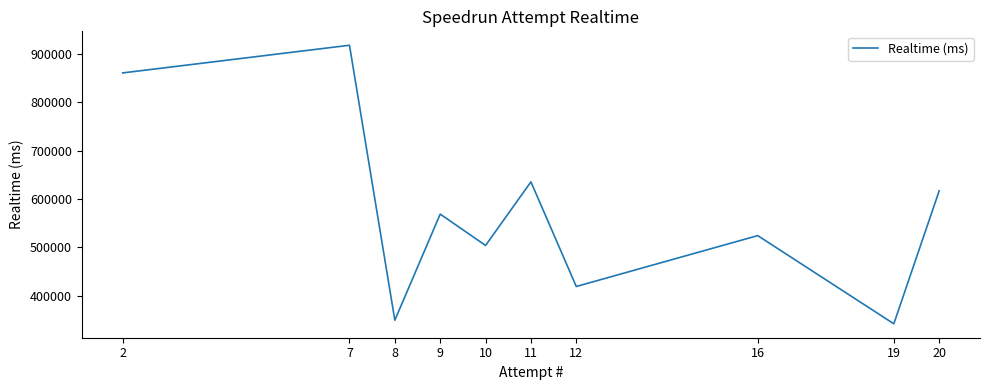

The value at 19 is 342013. True or false?

True